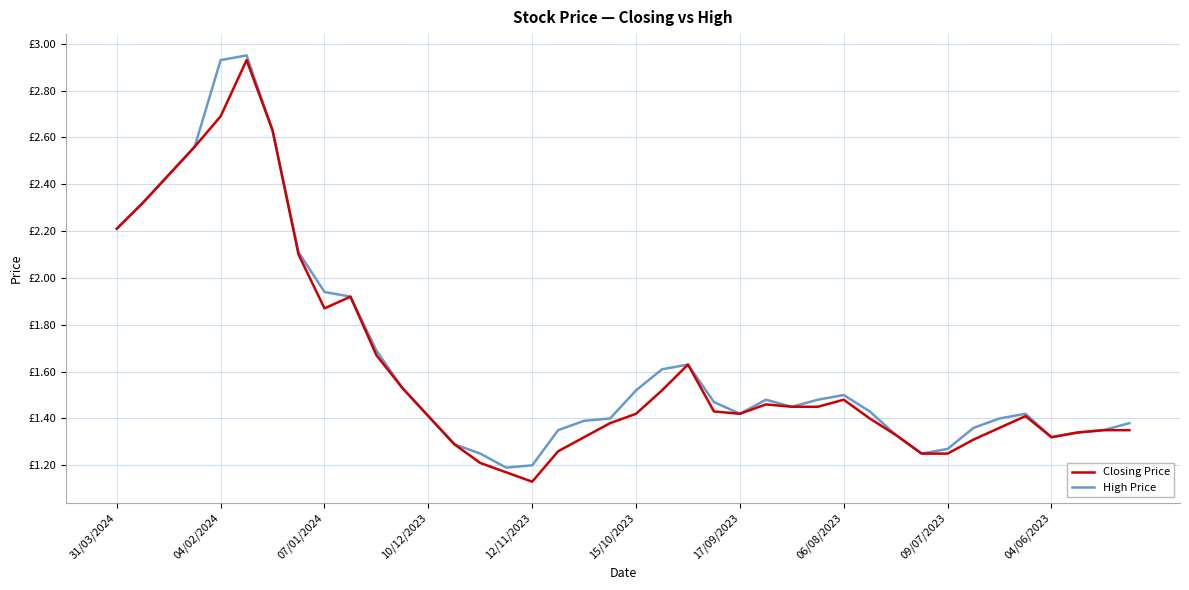

Rank the series by their maximum value, from highest to lowest.

High Price, Closing Price